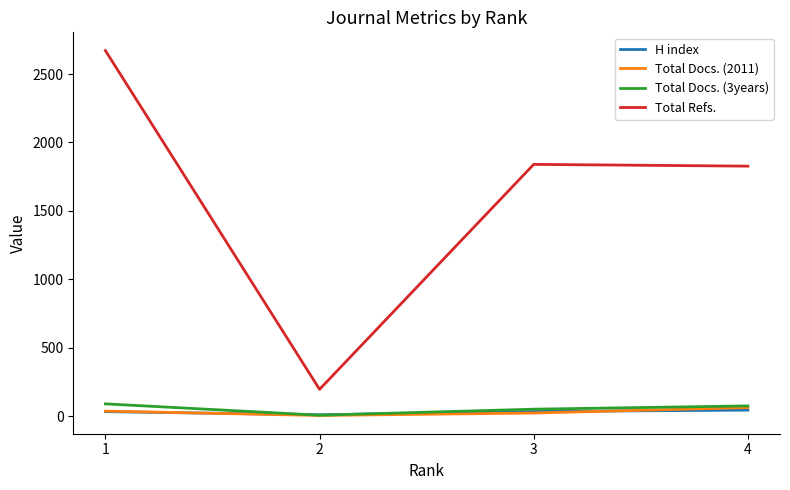

True or false: Total Refs. and H index cross at least once.

False